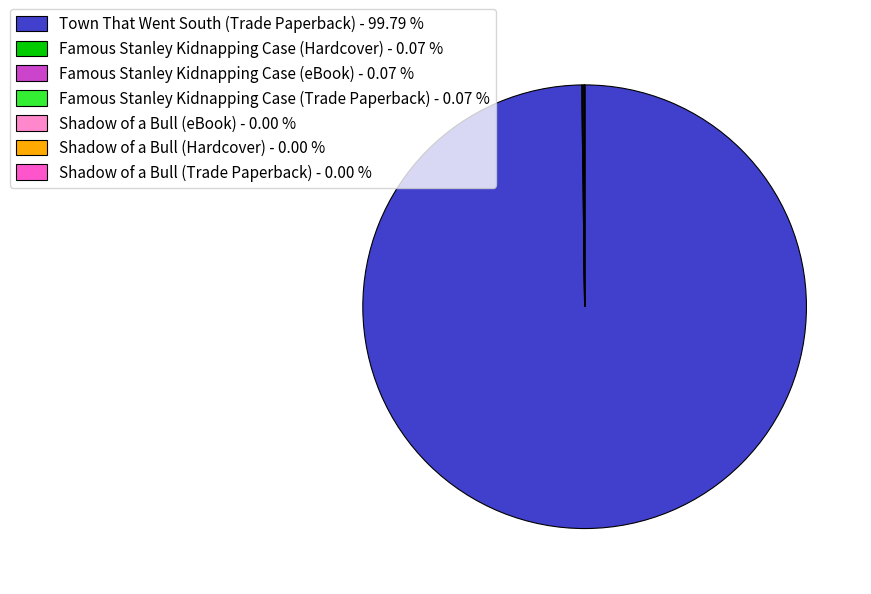

Does any single category account for the majority?

Yes